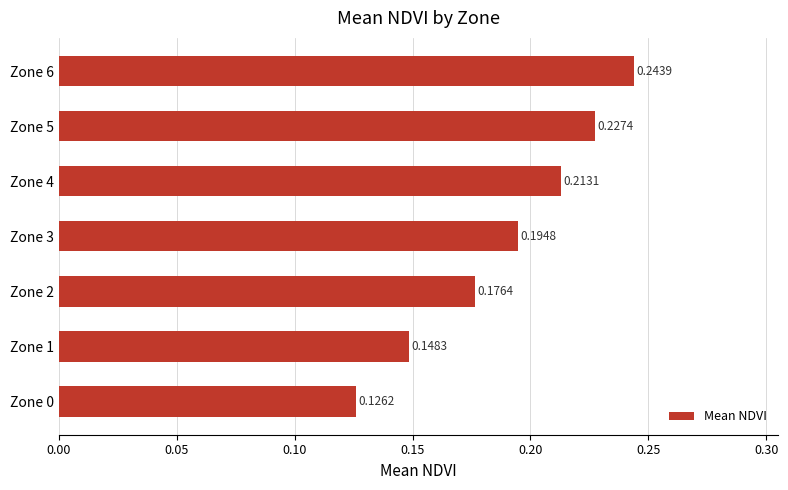

What is the sum of all values?

1.3